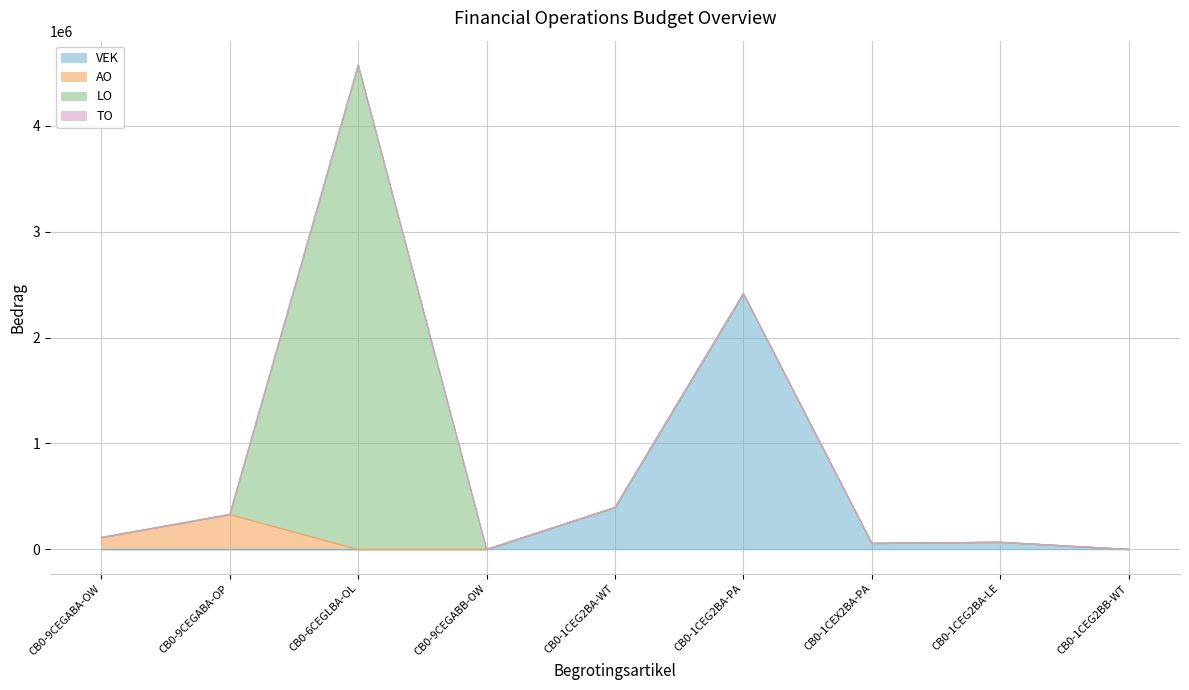

Reading left to right, what are all the values shown in this chart?

VEK: CB0-9CEGABA-OW=0	CB0-9CEGABA-OP=0	CB0-6CEGLBA-OL=0	CB0-9CEGABB-OW=0	CB0-1CEG2BA-WT=395764	CB0-1CEG2BA-PA=2414222	CB0-1CEX2BA-PA=57854	CB0-1CEG2BA-LE=68003	CB0-1CEG2BB-WT=299
AO: CB0-9CEGABA-OW=113416	CB0-9CEGABA-OP=330117	CB0-6CEGLBA-OL=0	CB0-9CEGABB-OW=0	CB0-1CEG2BA-WT=0	CB0-1CEG2BA-PA=0	CB0-1CEX2BA-PA=0	CB0-1CEG2BA-LE=0	CB0-1CEG2BB-WT=0
LO: CB0-9CEGABA-OW=0	CB0-9CEGABA-OP=0	CB0-6CEGLBA-OL=4572890	CB0-9CEGABB-OW=0	CB0-1CEG2BA-WT=0	CB0-1CEG2BA-PA=0	CB0-1CEX2BA-PA=0	CB0-1CEG2BA-LE=0	CB0-1CEG2BB-WT=0
TO: CB0-9CEGABA-OW=0	CB0-9CEGABA-OP=0	CB0-6CEGLBA-OL=0	CB0-9CEGABB-OW=0	CB0-1CEG2BA-WT=0	CB0-1CEG2BA-PA=0	CB0-1CEX2BA-PA=0	CB0-1CEG2BA-LE=0	CB0-1CEG2BB-WT=0